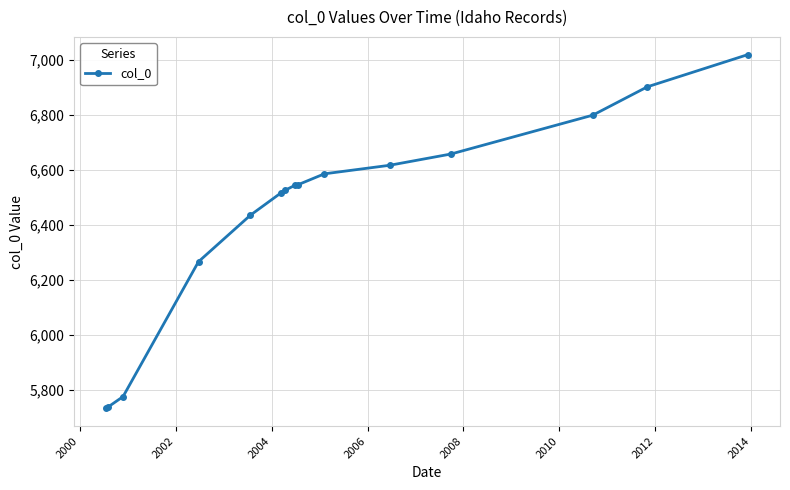

What is the value of the 14th point from the left?

6902